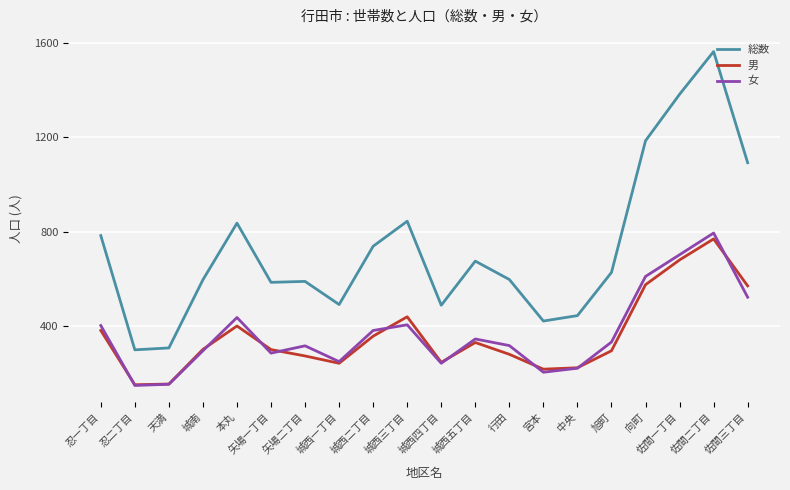

In 女, how many points are lower than both neighbors (excluding endpoints)?

5